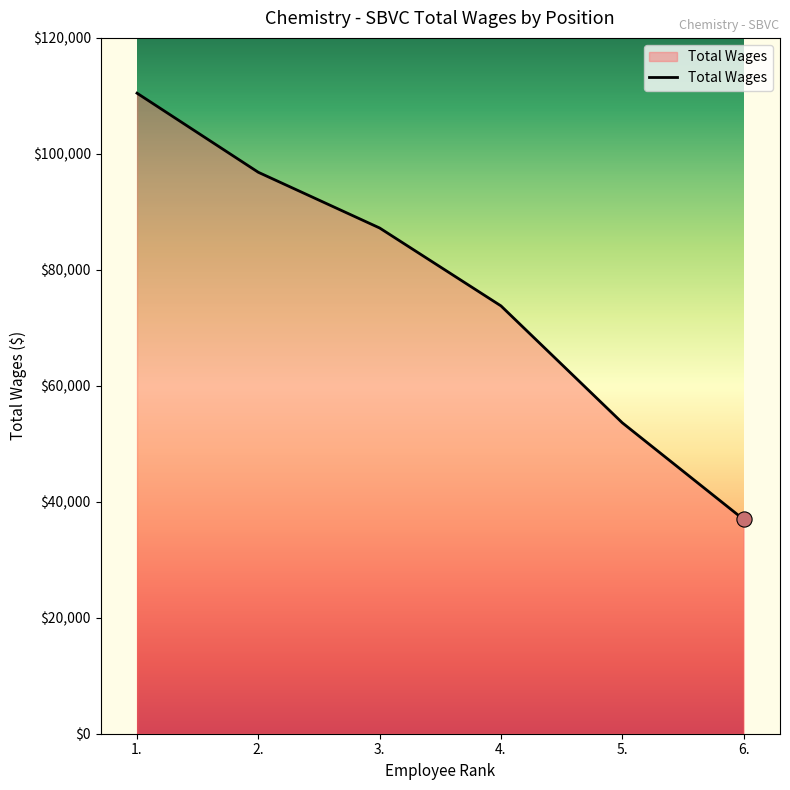

What is the ratio of the value at 4. to the value at 2.?

0.8